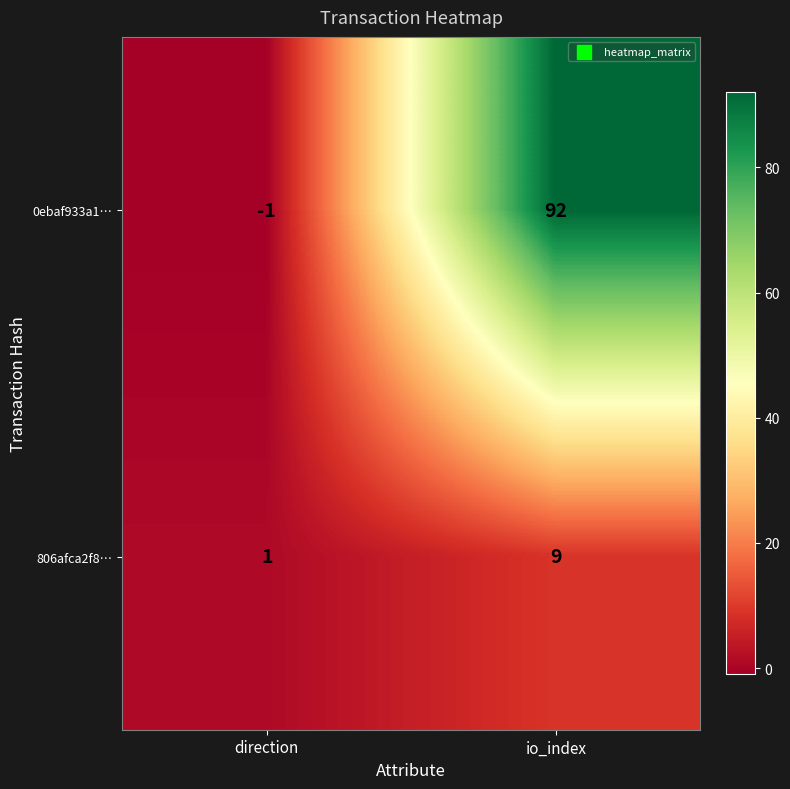

What is the sum of the 806afca2f8… values at io_index and direction?

10